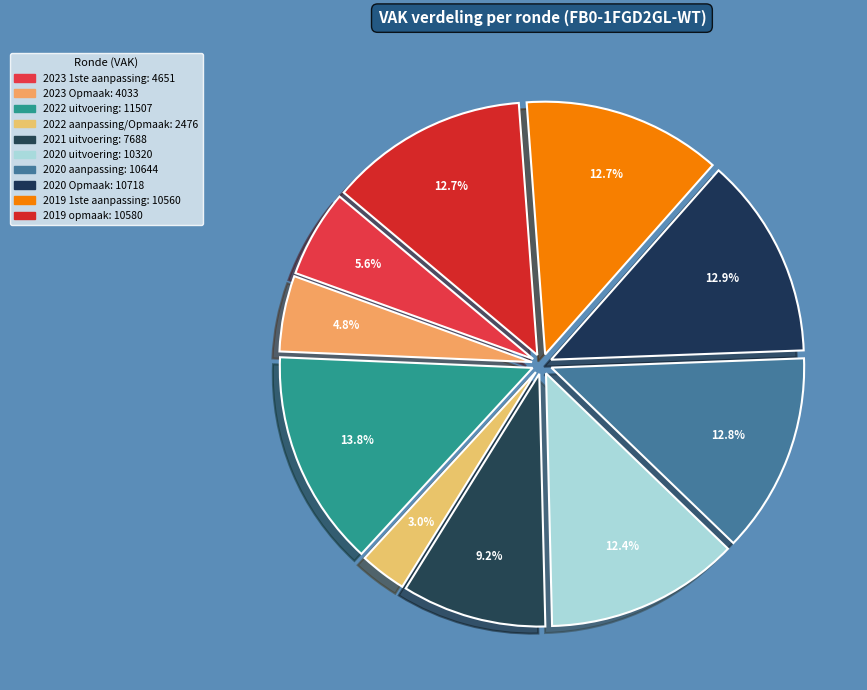

Is 2023 Opmaak the majority of the pie?

No